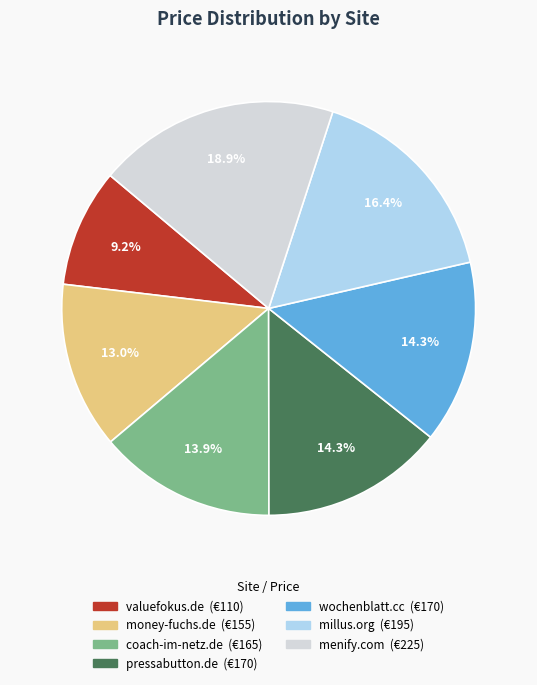

What percentage is the wochenblatt.cc slice, to the nearest percent?

14%